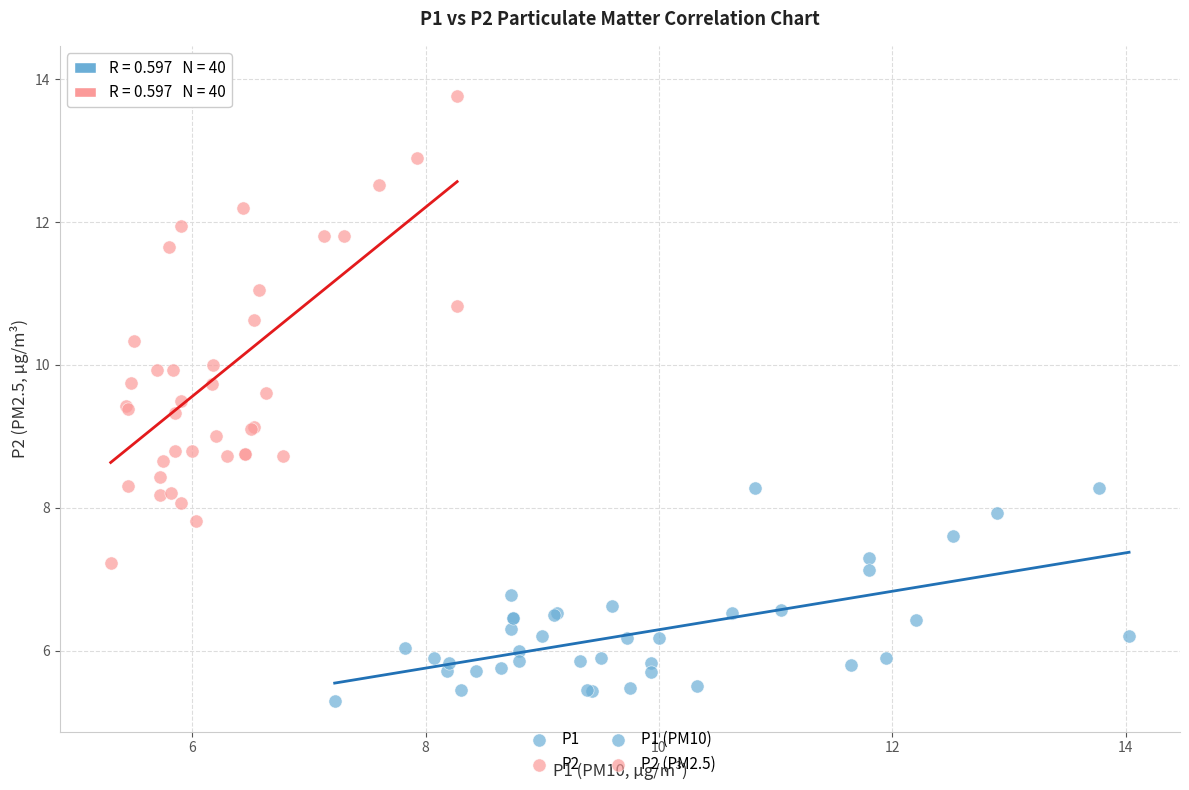

Which series has the largest Y range (max minus min)?

P2